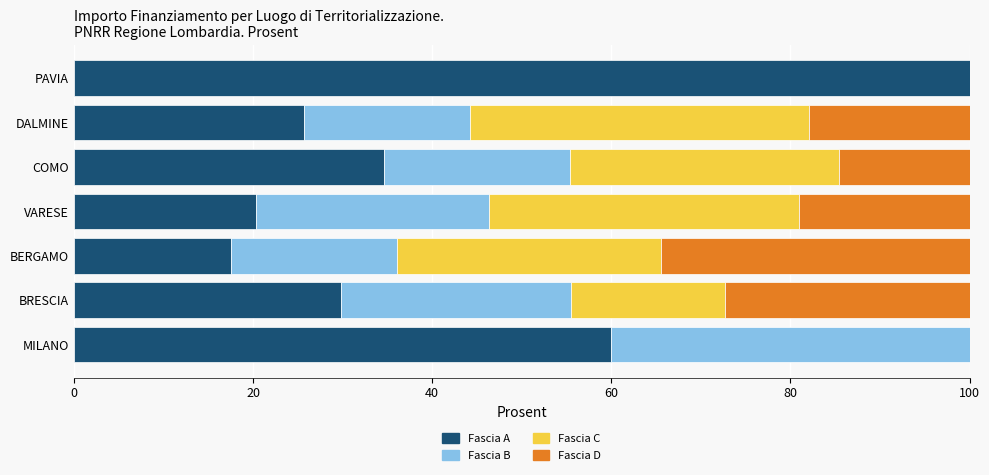

At which label does Fascia A reach its peak?

PAVIA